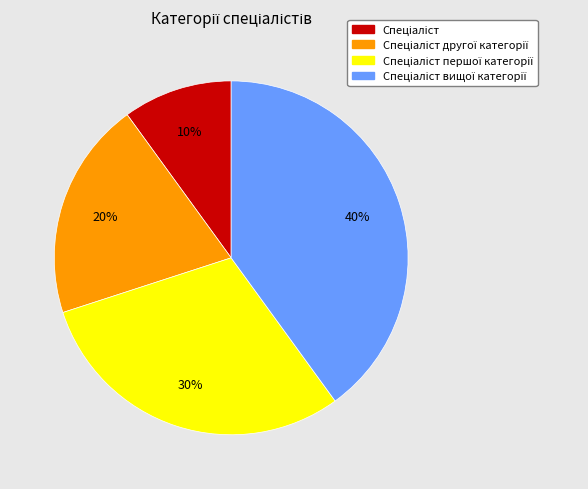

Is there any slice that represents more than half of the pie?

No